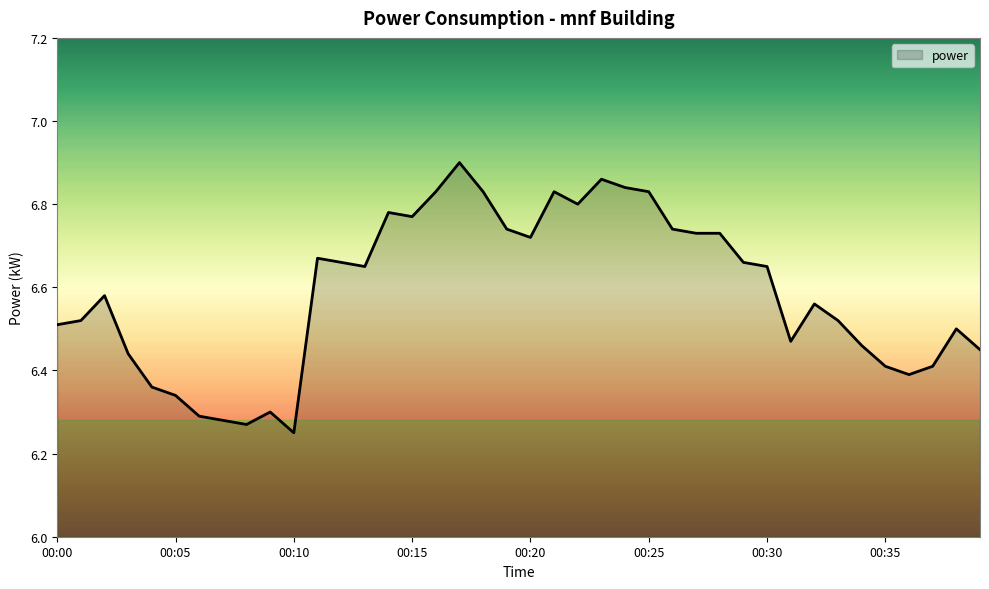

How many lines are shown in the chart?

1